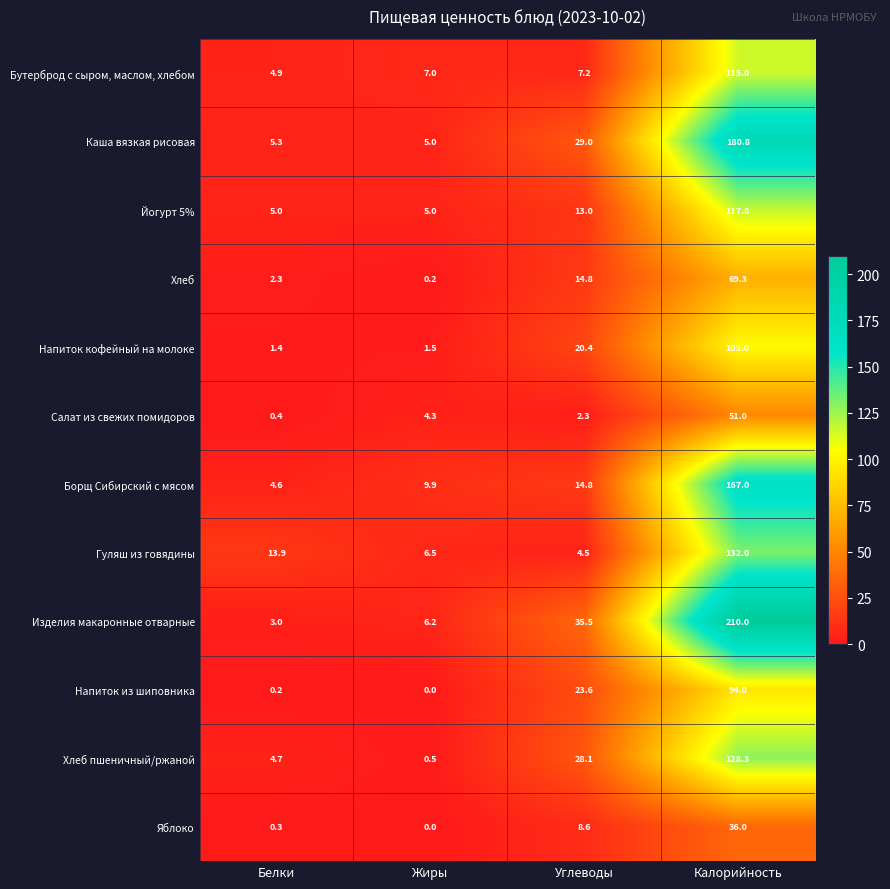

Rank the categories by Изделия макаронные отварные value from lowest to highest.

Белки, Жиры, Углеводы, Калорийность